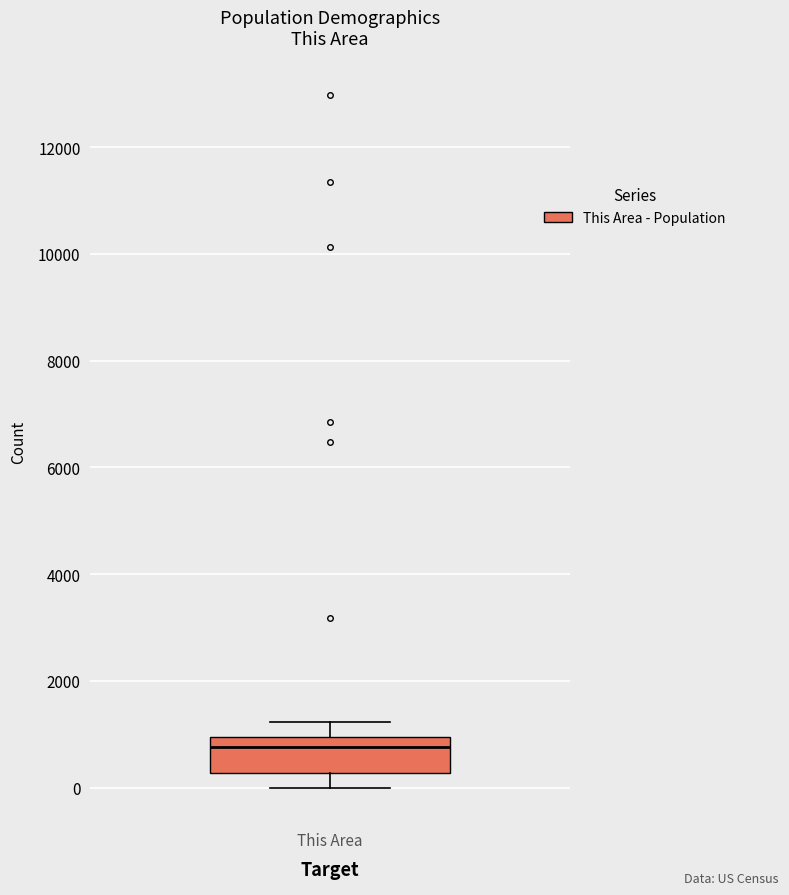

Transcribe this box plot: give where the median line is, the range the box spans, and where the two whiskers end, as read against the y-axis. The values are not printed on the chart, so give them approximately, as read against the axis.

median 800, box 200 to 1000, whiskers 0 to 1200